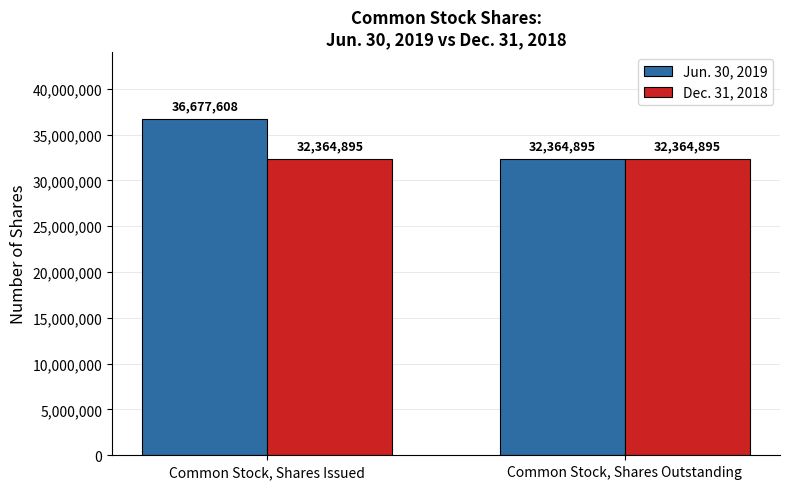

Reading left to right, list all the values displayed in this chart.

Jun. 30, 2019: 36677608	32364895
Dec. 31, 2018: 32364895	32364895